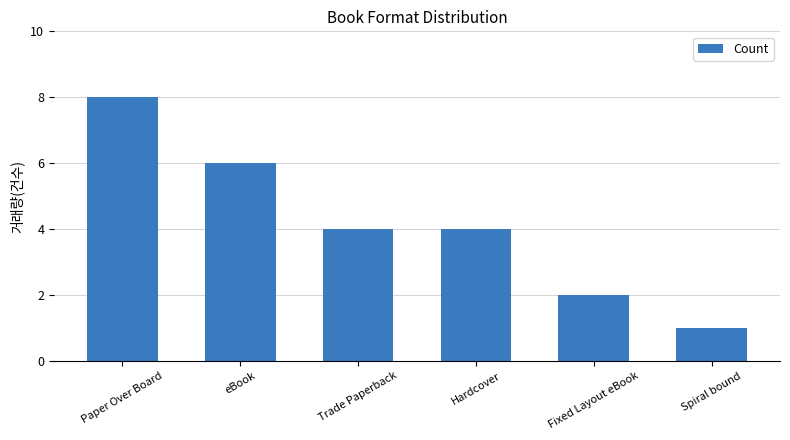

What is the change in value from eBook to Trade Paperback?

-2